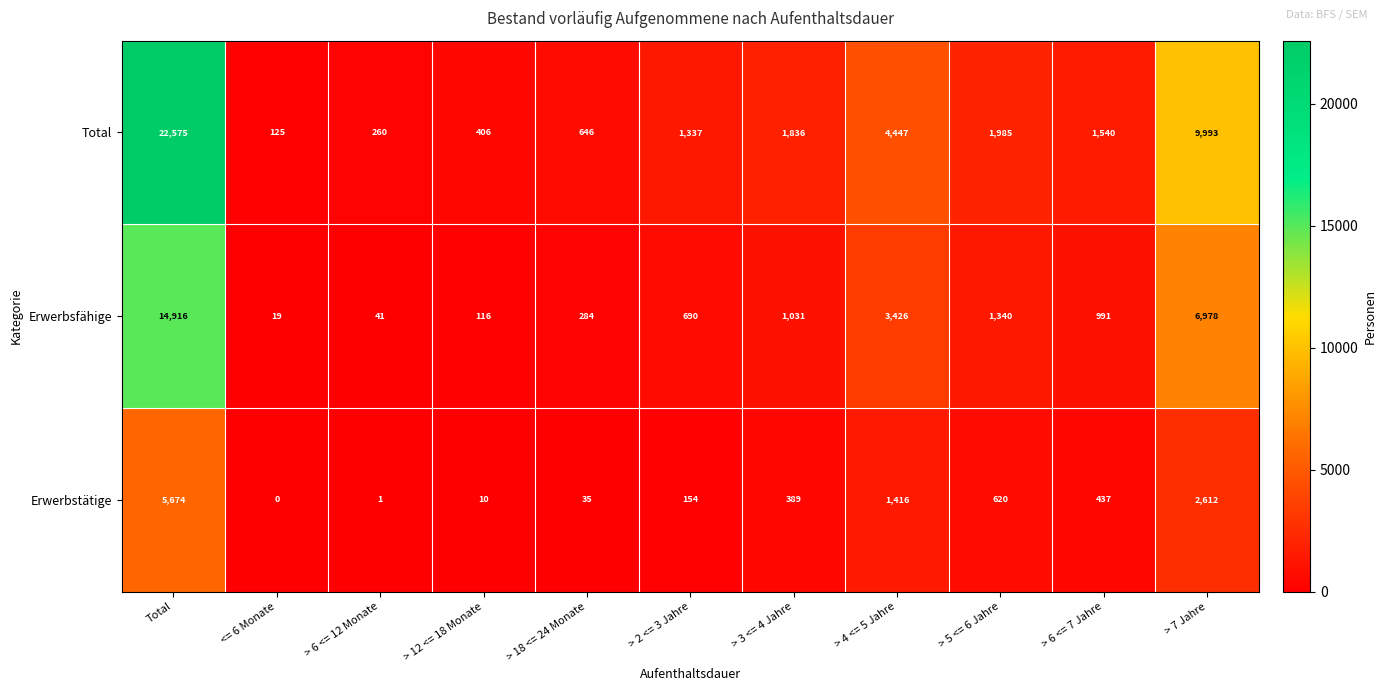

Where does the Erwerbsfähige series first go above 991?

Total